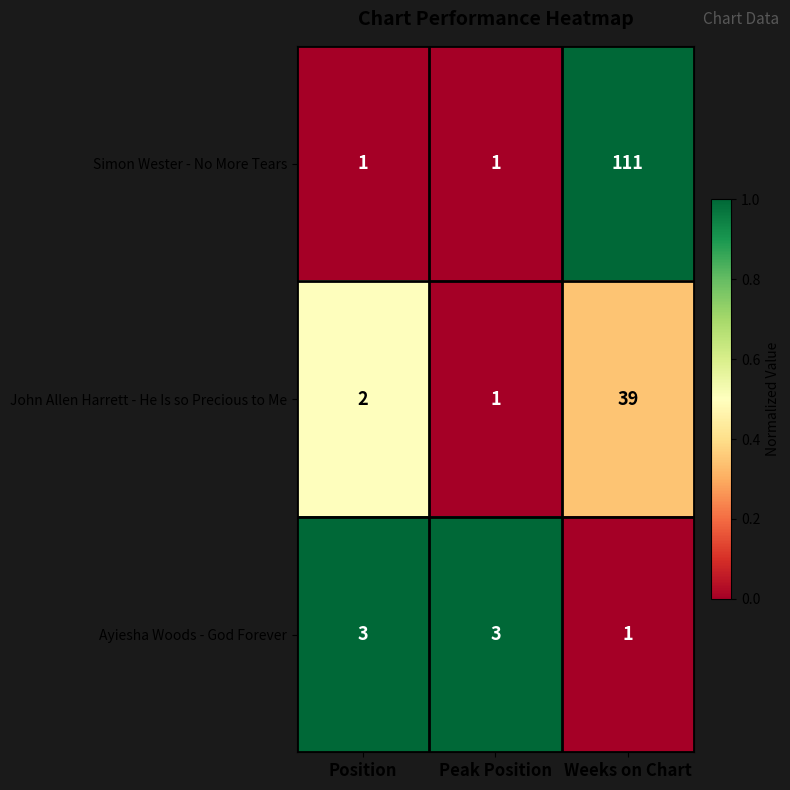

What is the maximum value for John Allen Harrett - He Is so Precious to Me?

39